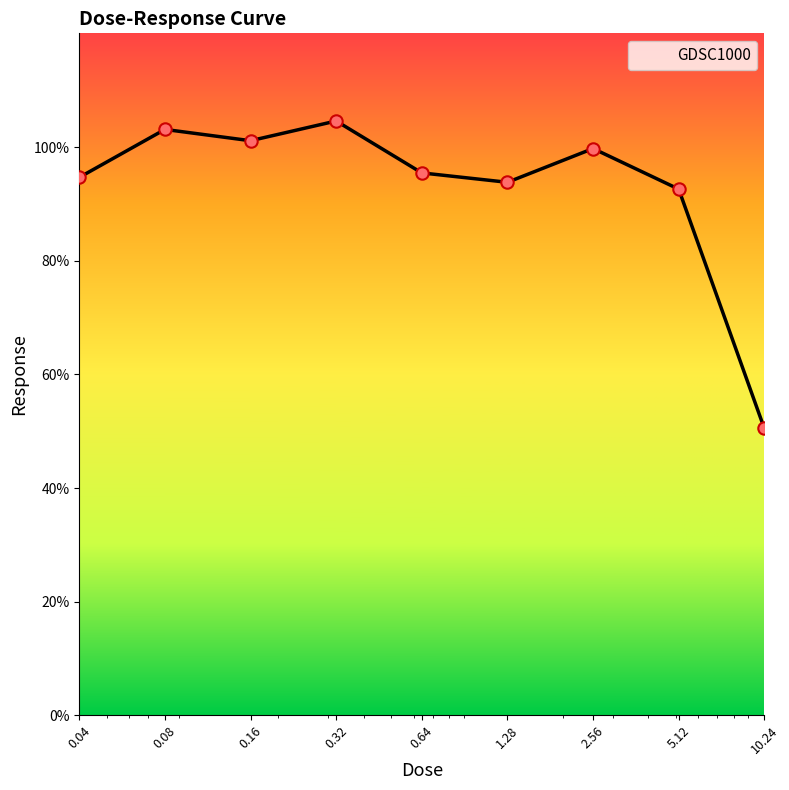

What is the minimum value shown in the chart?

50.5